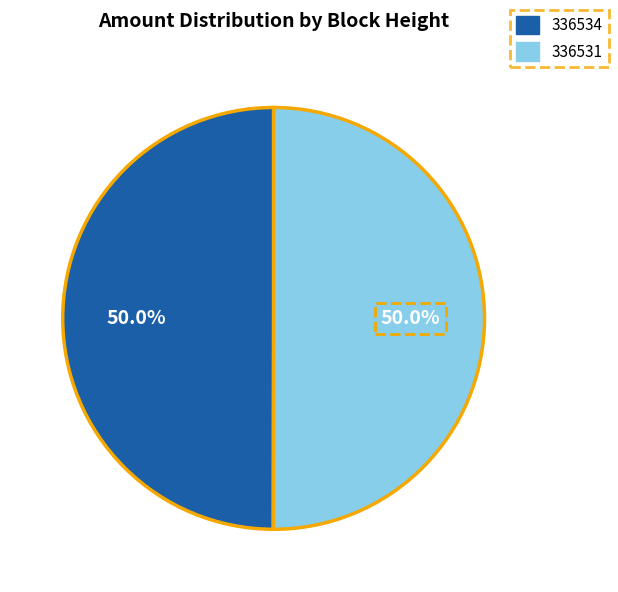

Approximately how many times larger is the value at 336534 compared to 336531?

1.0